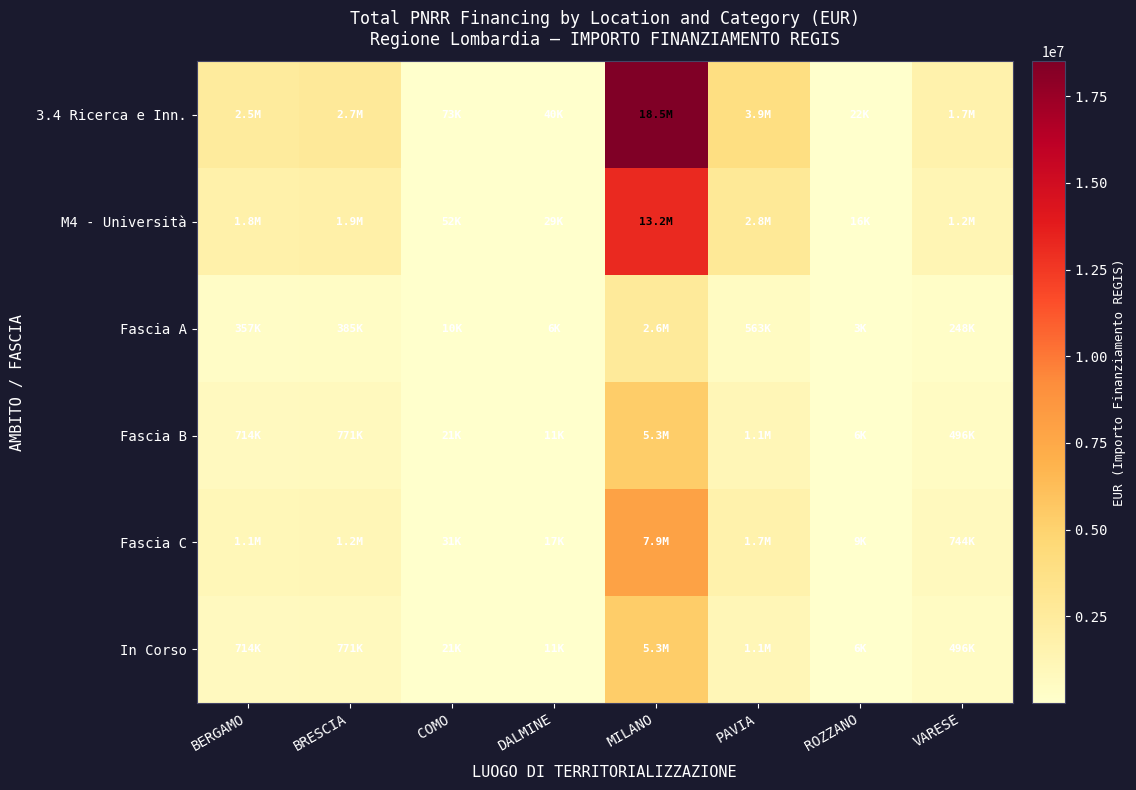

At how many categories does at least one series exceed 1203186?

5